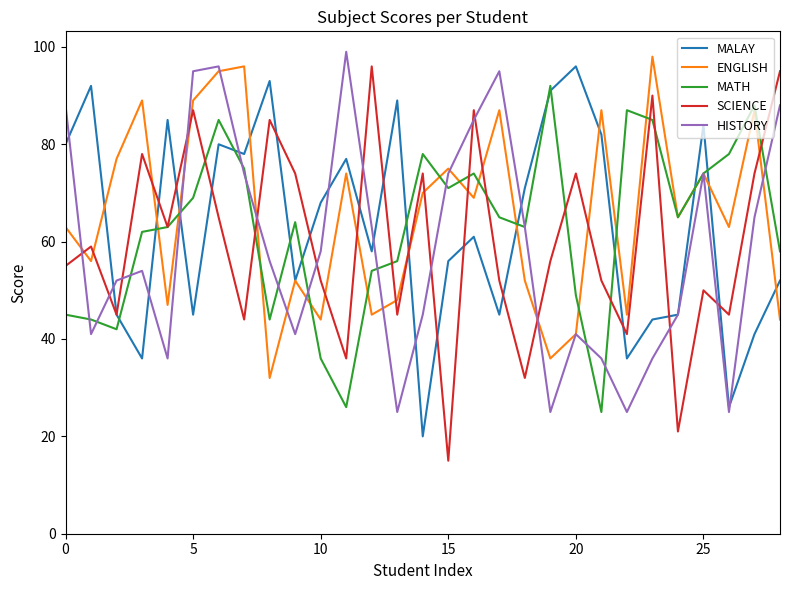

How many interior local peaks does the SCIENCE series have?

10